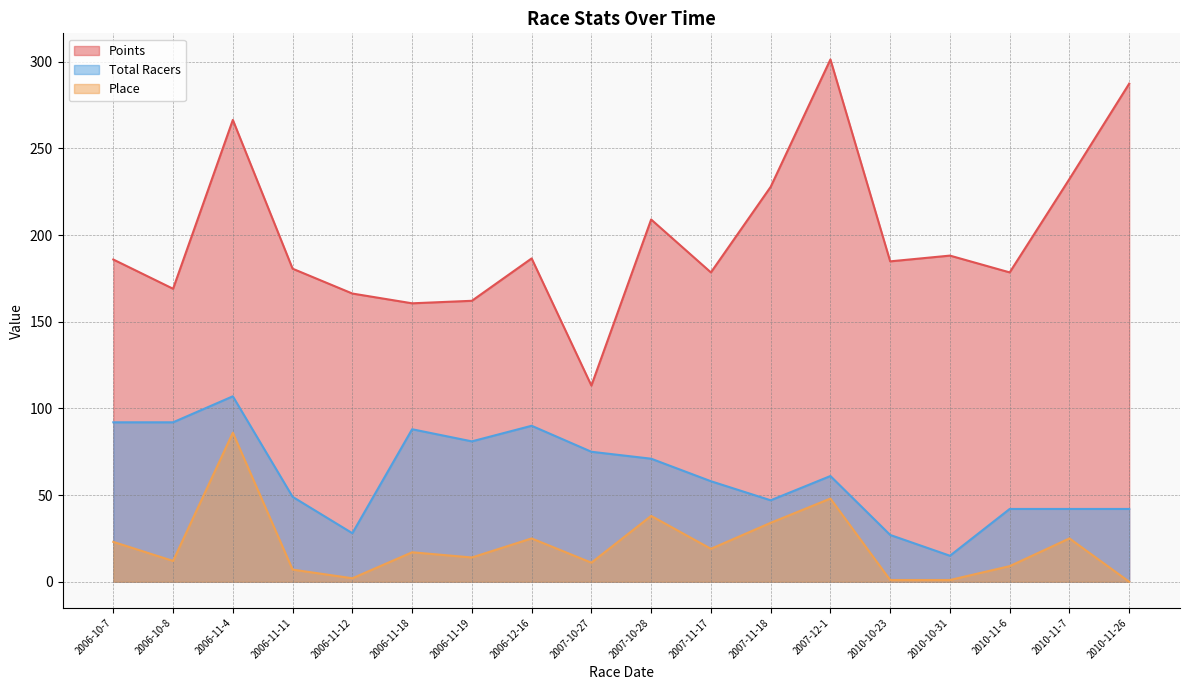

Where is the first local maximum for Total Racers?

2006-11-4